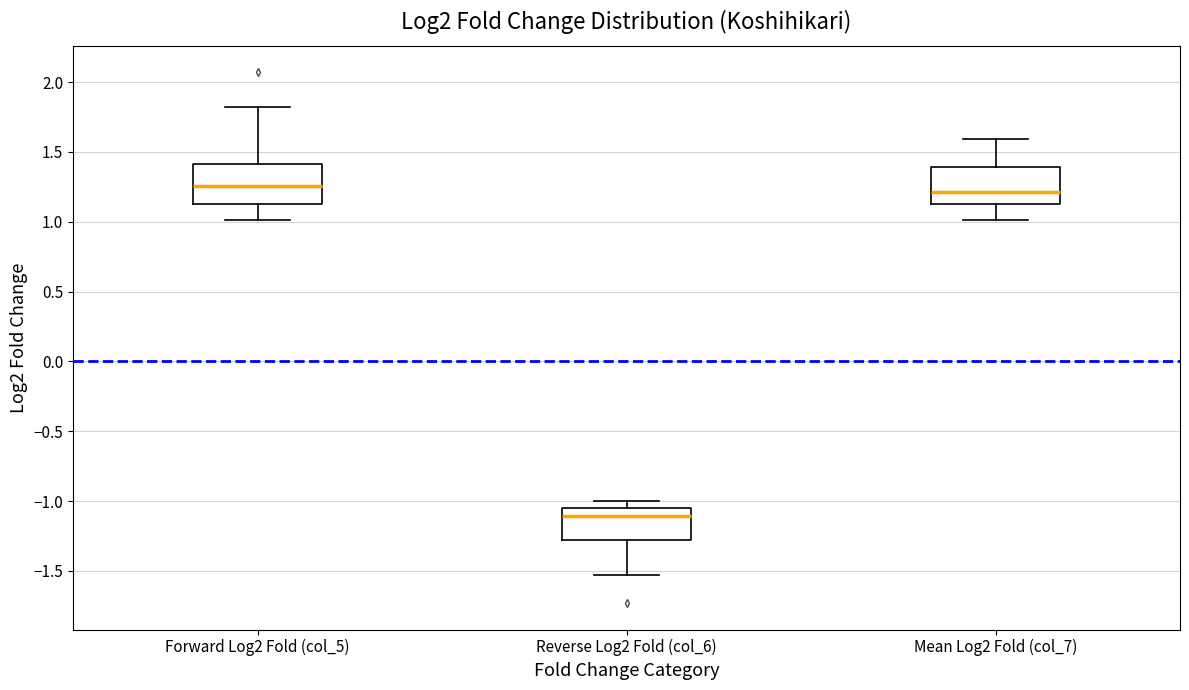

Where is the lower edge of the box for Mean Log2 Fold (col_7) on the y-axis? The values are not printed on the chart, so give them approximately, as read against the axis.

1.15